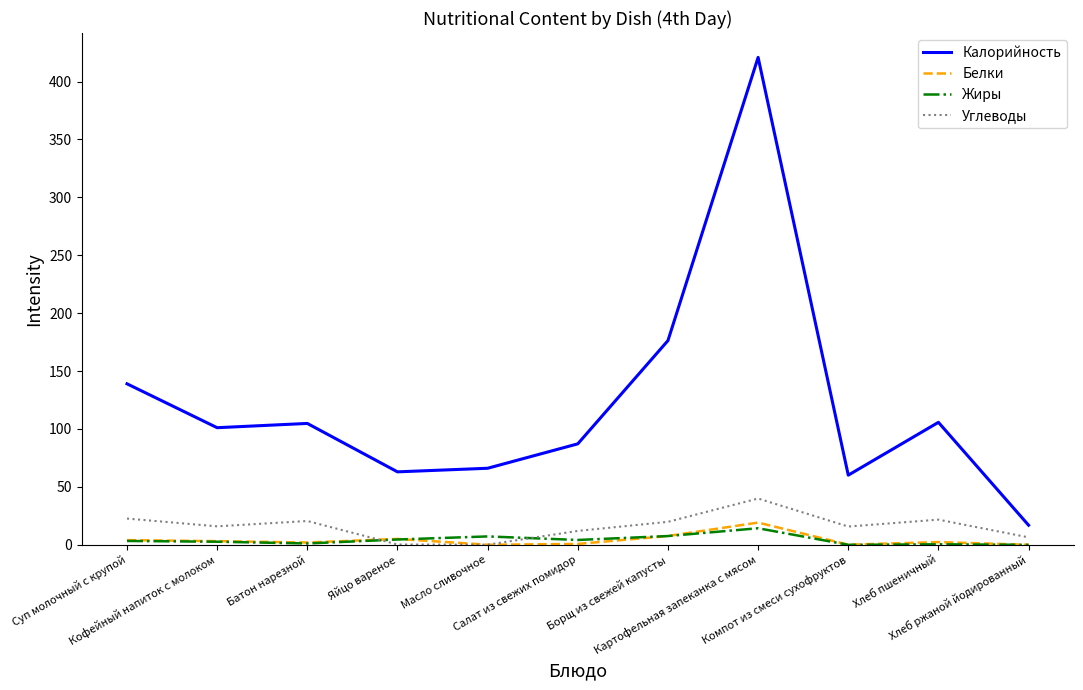

Which series has the widest spread of values?

Калорийность